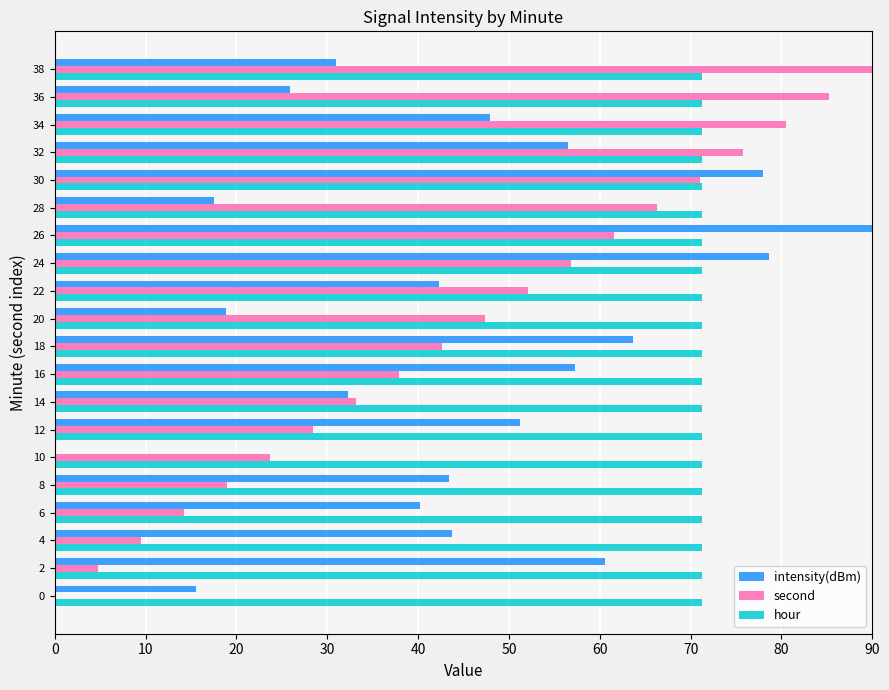

What is the maximum value shown in the chart?

90.0